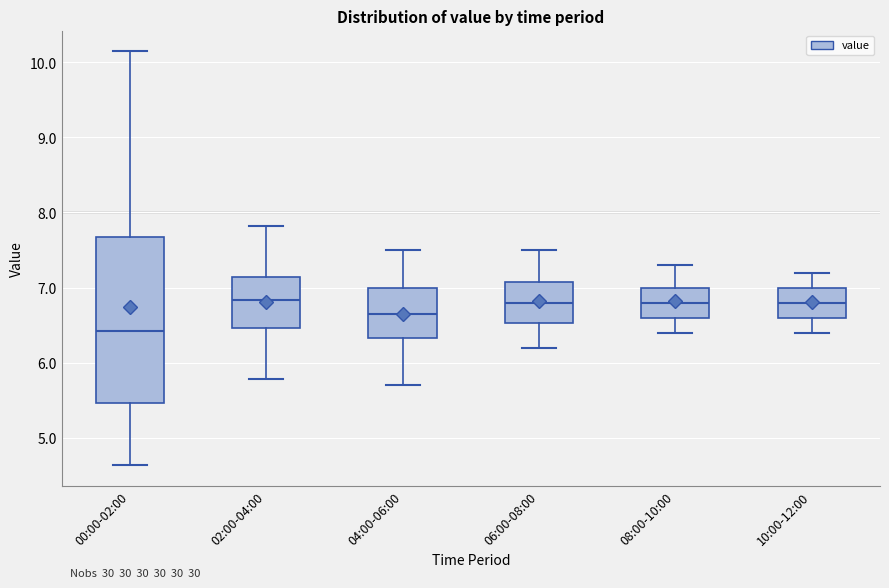

Reading left to right, read every box against the y-axis: the position of its median line, the range the box covers, and the ends of its whiskers. The values are not printed on the chart, so give them approximately, as read against the axis.

00:00-02:00: median 6.4, box 5.5 to 7.7, whiskers 4.6 to 10.2
02:00-04:00: median 6.8, box 6.5 to 7.1, whiskers 5.8 to 7.8
04:00-06:00: median 6.7, box 6.3 to 7.0, whiskers 5.7 to 7.5
06:00-08:00: median 6.8, box 6.5 to 7.1, whiskers 6.2 to 7.5
08:00-10:00: median 6.8, box 6.6 to 7.0, whiskers 6.4 to 7.3
10:00-12:00: median 6.8, box 6.6 to 7.0, whiskers 6.4 to 7.2